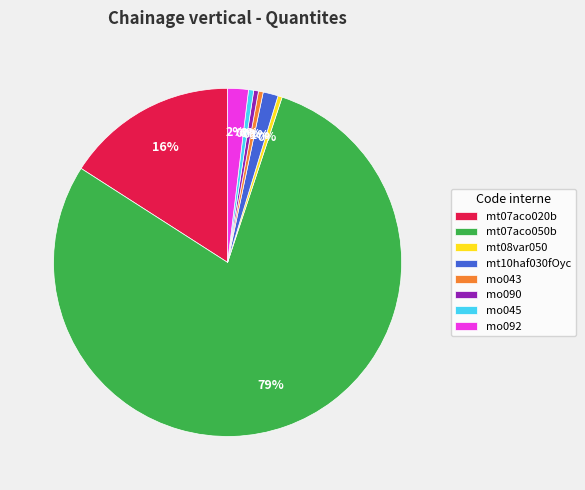

How many segments does this pie chart have?

8